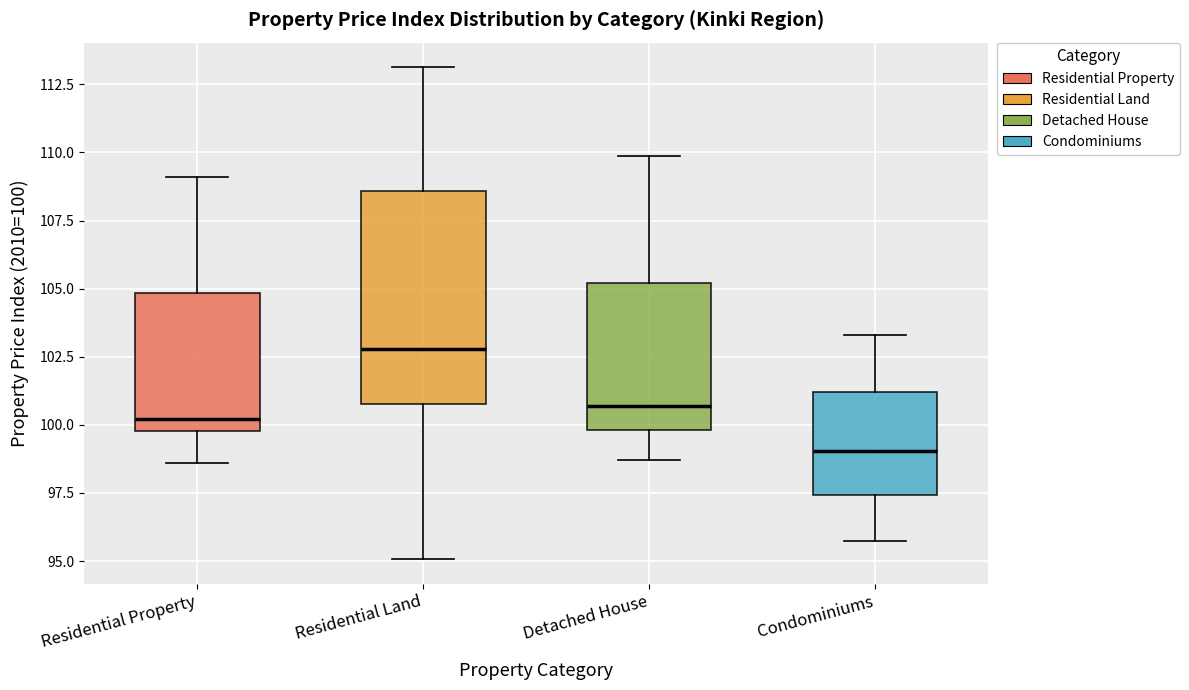

Which box has the highest median line?

Residential Land